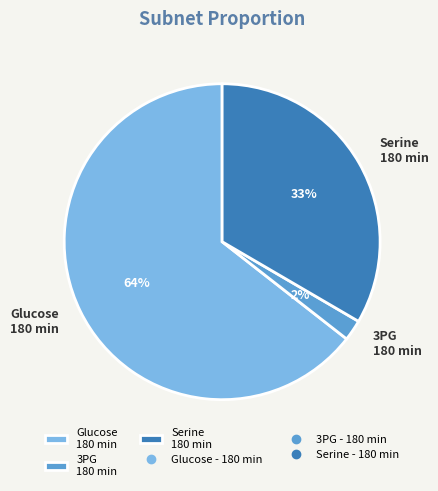

True or false: Serine 180 min accounts for 33% of the total.

True